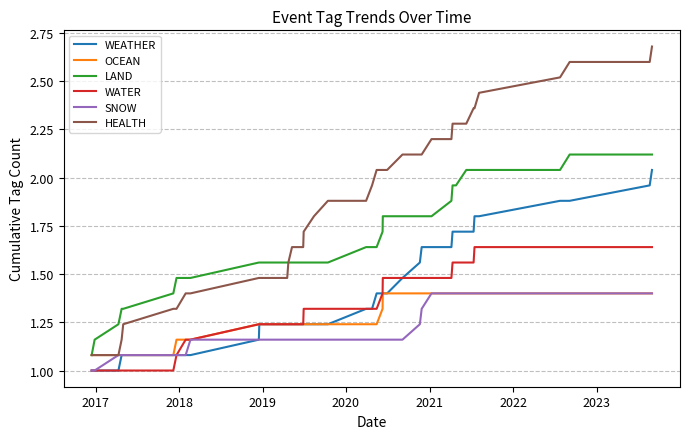

What is the smallest value displayed?

1.0